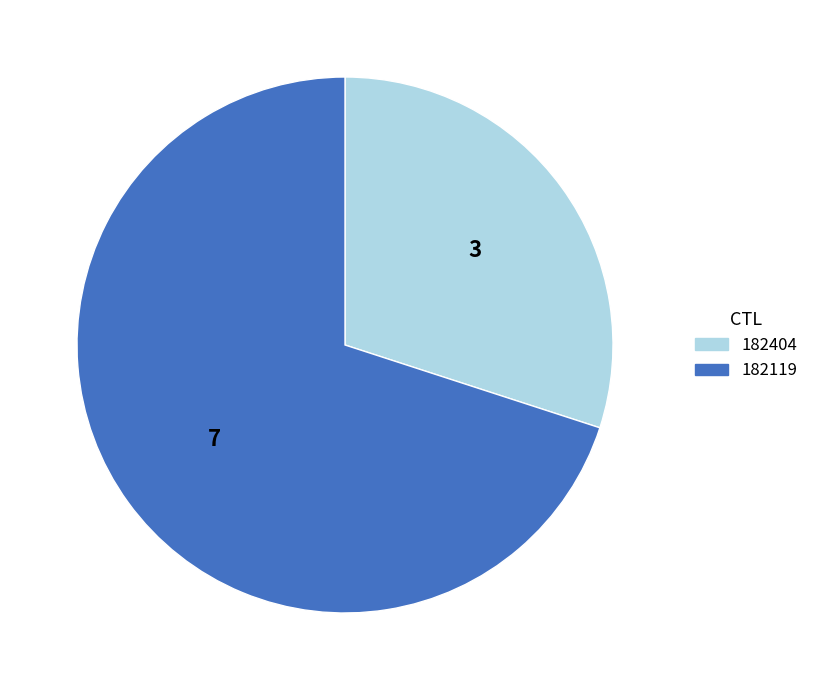

Between 182404 and 182119, which is larger?

182119